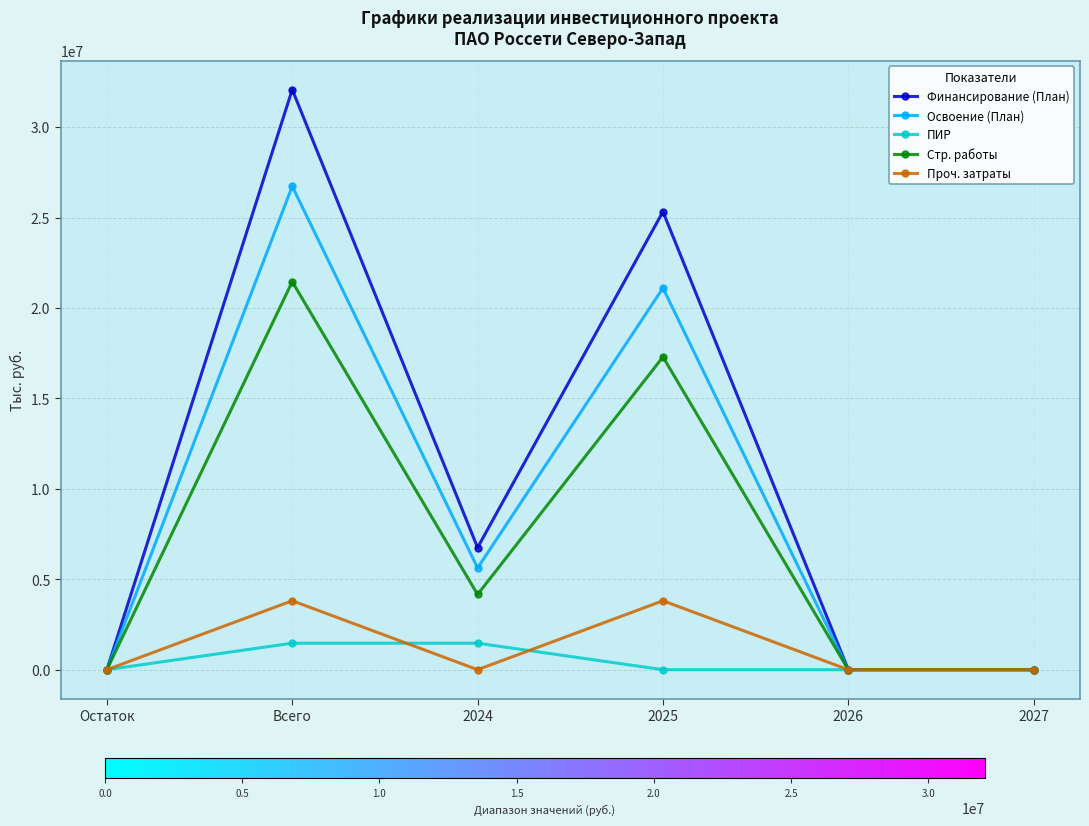

Is it true that Стр. работы equals 0 at 2026?

True